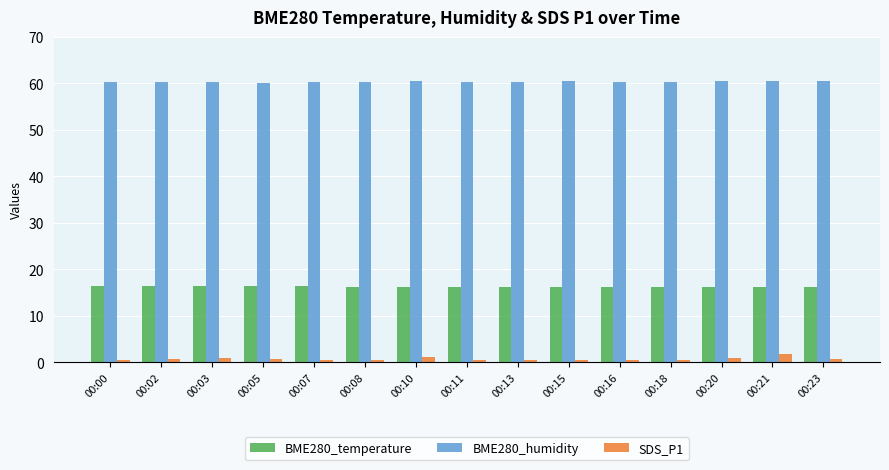

The value of BME280_temperature at 00:20 is 10.2. True or false?

False